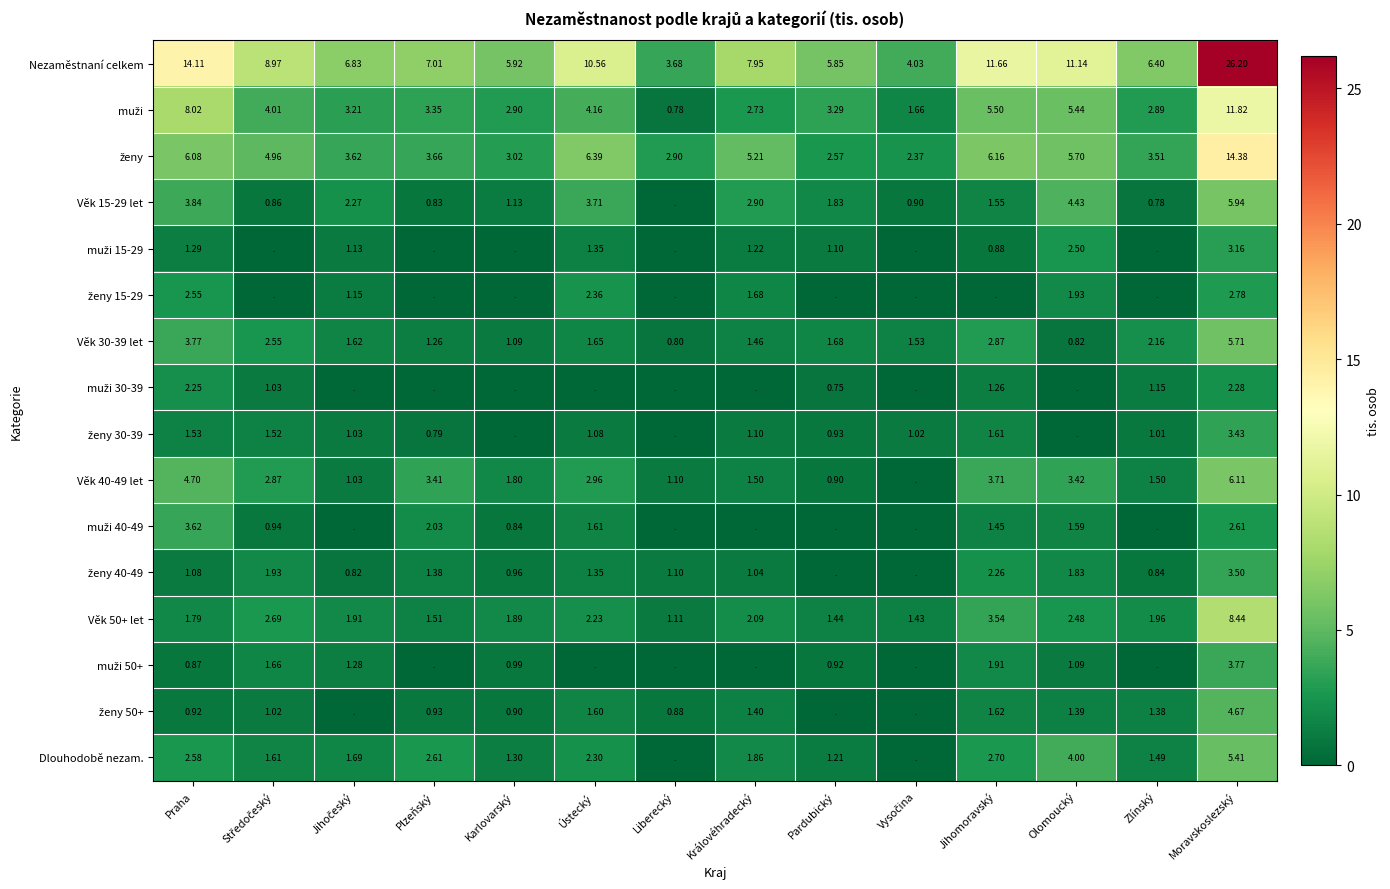

Which category has the highest value in the Věk 30-39 let series?

Moravskoslezský